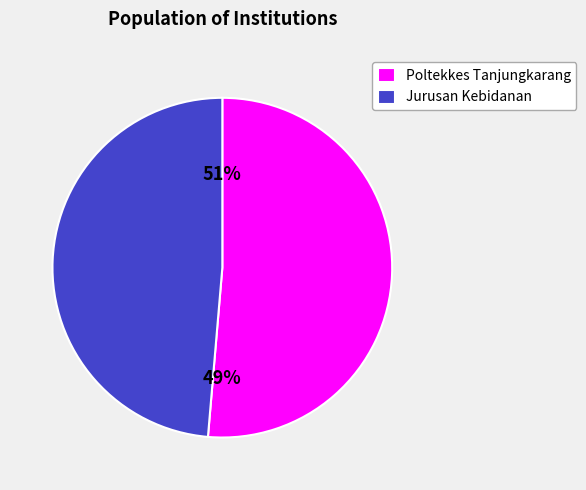

What is the majority slice?

Poltekkes Tanjungkarang